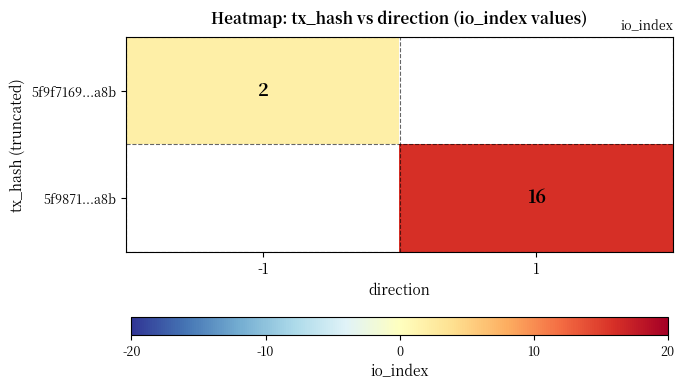

Is it true that 5f9871...a8b equals 6 at 1?

False